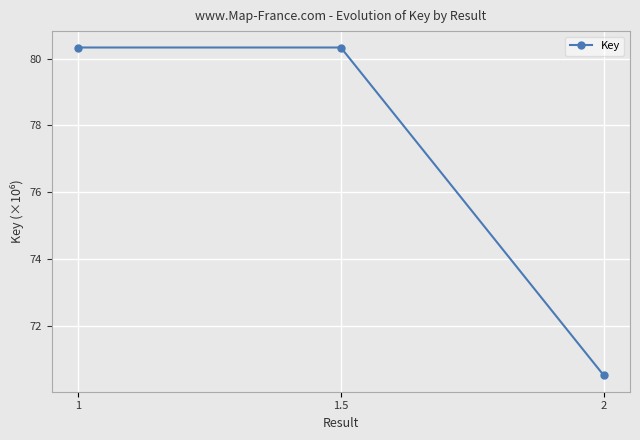

What is the sum of all values?

231.2